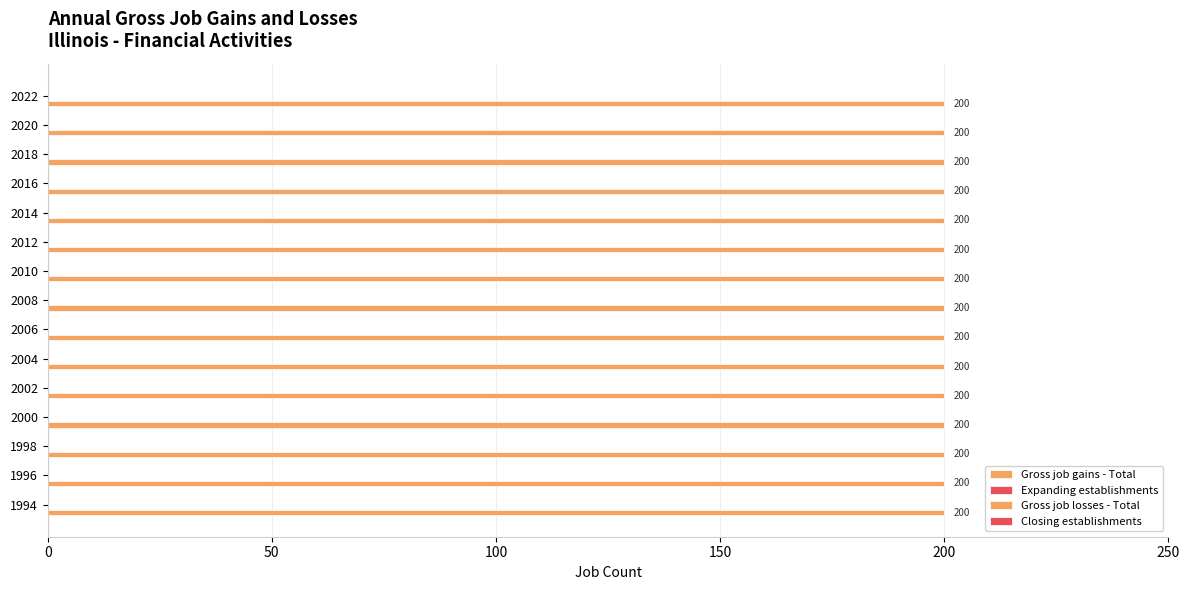

Reading left to right, what are all the values shown in this chart?

Gross job gains - Total: 1994=200	1996=200	1998=200	2000=200	2002=200	2004=200	2006=200	2008=200	2010=200	2012=200	2014=200	2016=200	2018=200	2020=200	2022=200
Expanding establishments: 1994=0	1996=0	1998=0	2000=0	2002=0	2004=0	2006=0	2008=0	2010=0	2012=0	2014=0	2016=0	2018=0	2020=0	2022=0
Gross job losses - Total: 1994=0	1996=0	1998=0	2000=0	2002=0	2004=0	2006=0	2008=0	2010=0	2012=0	2014=0	2016=0	2018=0	2020=0	2022=0
Closing establishments: 1994=0	1996=0	1998=0	2000=0	2002=0	2004=0	2006=0	2008=0	2010=0	2012=0	2014=0	2016=0	2018=0	2020=0	2022=0